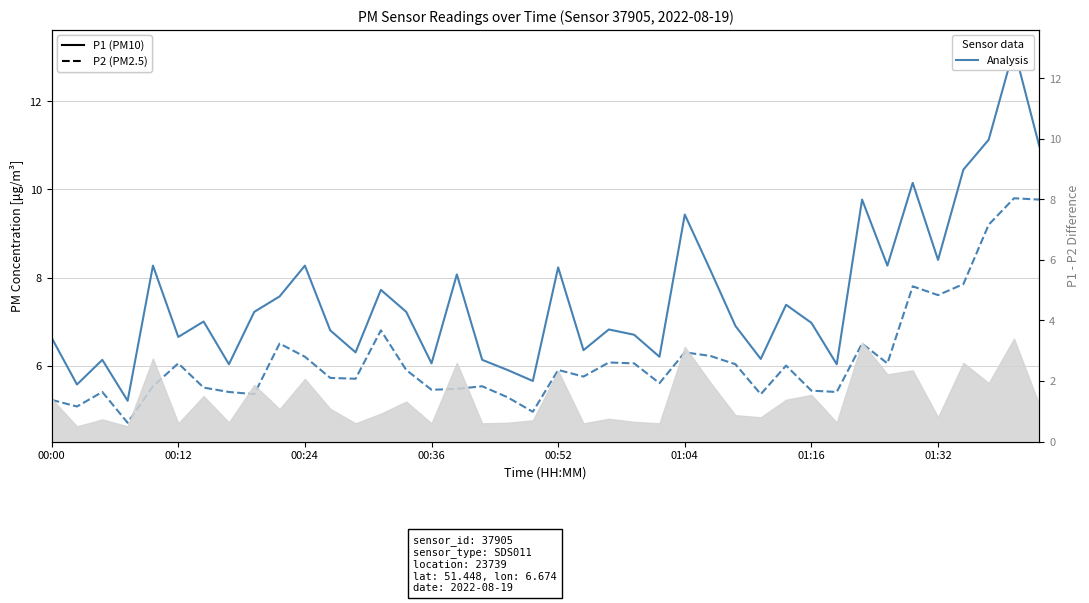

Does the chart display data point markers on the line(s)?

No